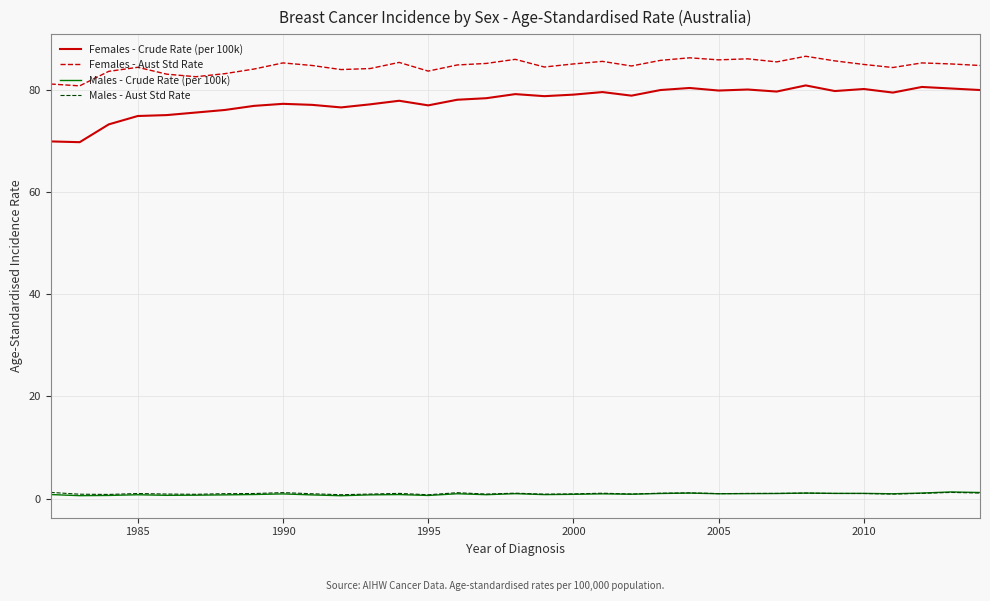

What is the sum of all Males - Crude Rate (per 100k) values?

29.0